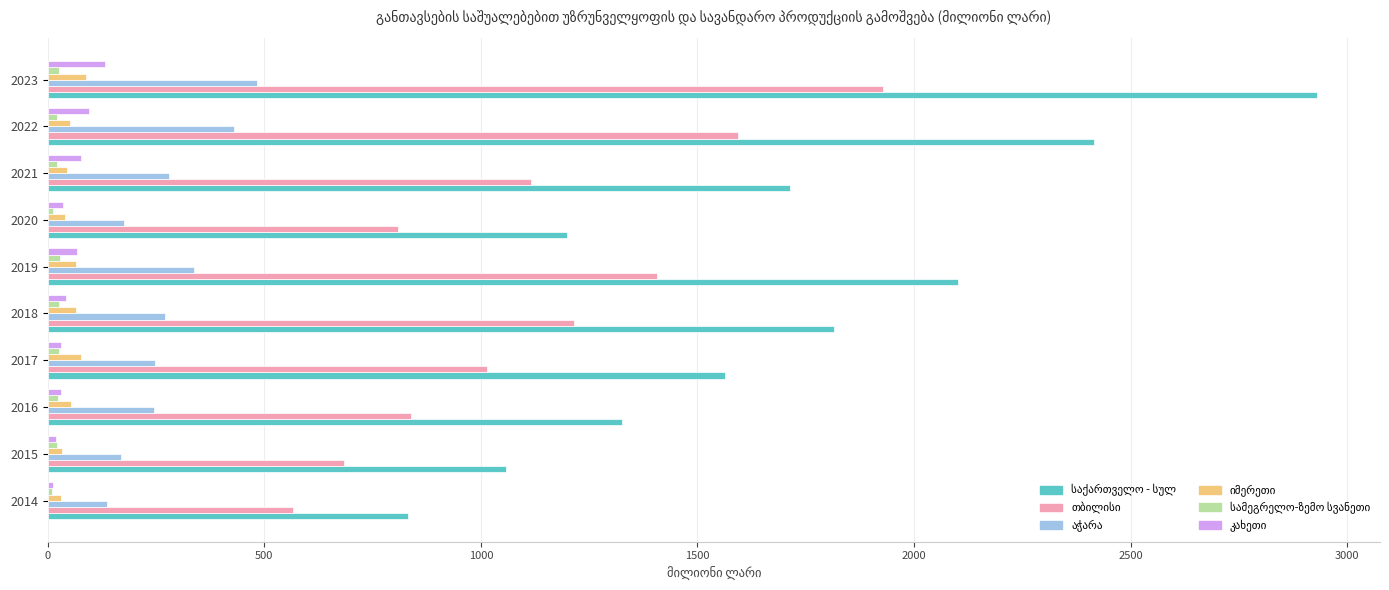

At how many categories does at least one series exceed 777?

10